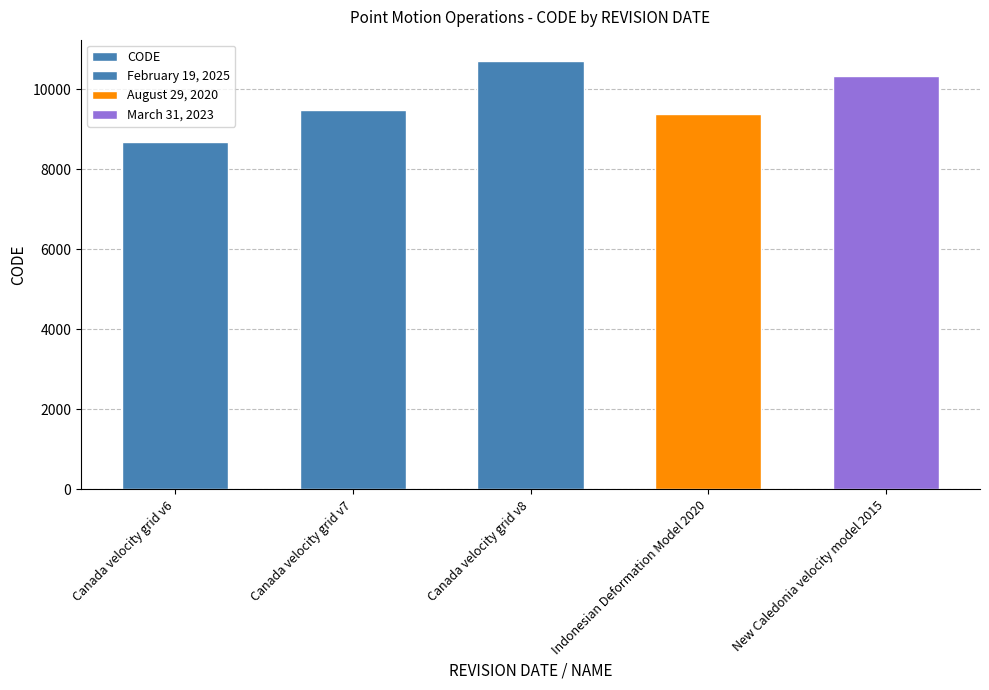

What value does the data have at Canada velocity grid v6, to the nearest 50?

8700